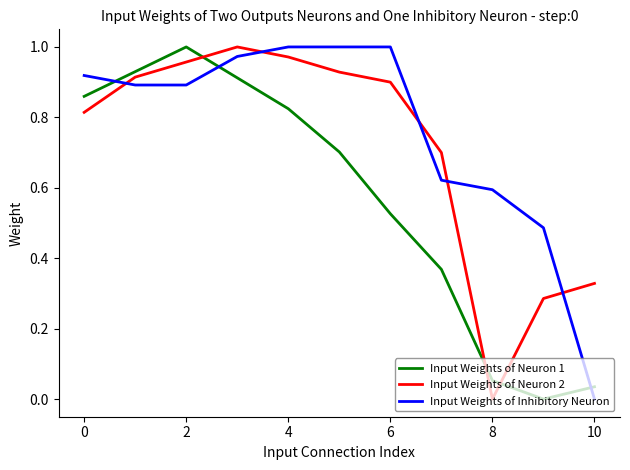

List the series in order of their overall mean, lowest first.

Input Weights of Neuron 1, Input Weights of Neuron 2, Input Weights of Inhibitory Neuron